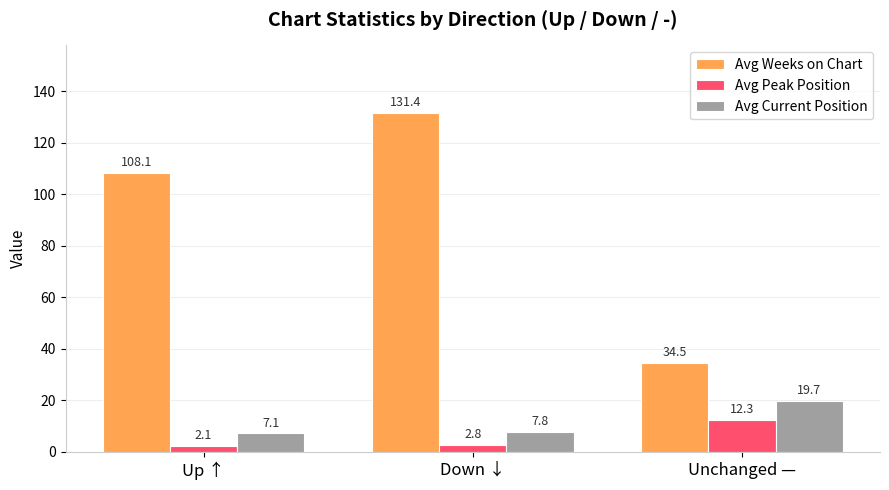

What is the difference between the maximum and minimum values in the Avg Weeks on Chart series?

97.0